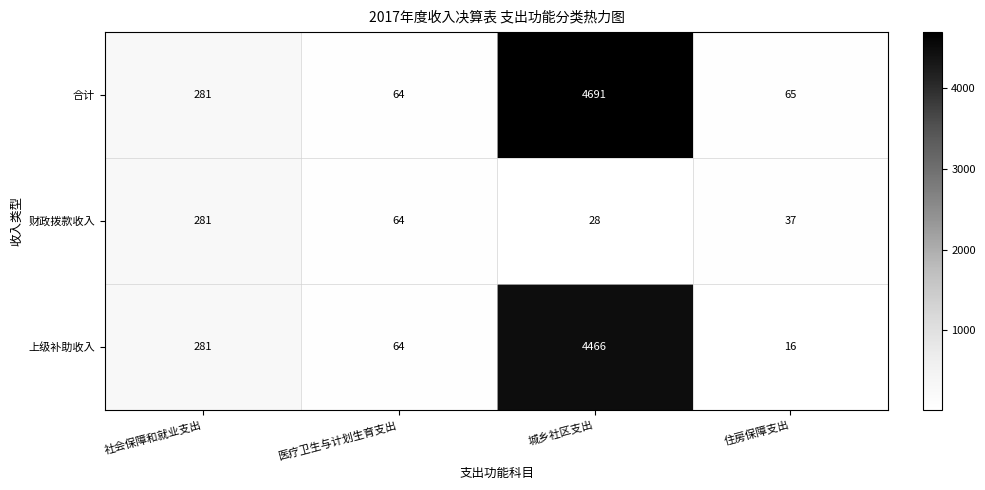

Reading left to right, what are all the values shown in this chart?

合计: 社会保障和就业支出=281	医疗卫生与计划生育支出=64	城乡社区支出=4691	住房保障支出=65
财政拨款收入: 社会保障和就业支出=281	医疗卫生与计划生育支出=64	城乡社区支出=28	住房保障支出=37
上级补助收入: 社会保障和就业支出=281	医疗卫生与计划生育支出=64	城乡社区支出=4466	住房保障支出=16